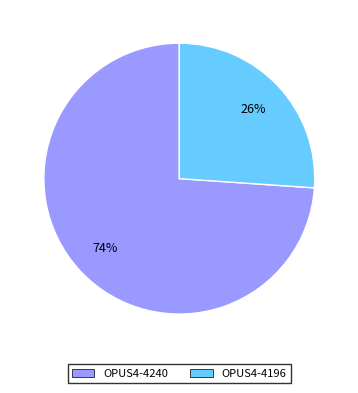

Is it true that OPUS4-4196 is 26% of the pie?

True